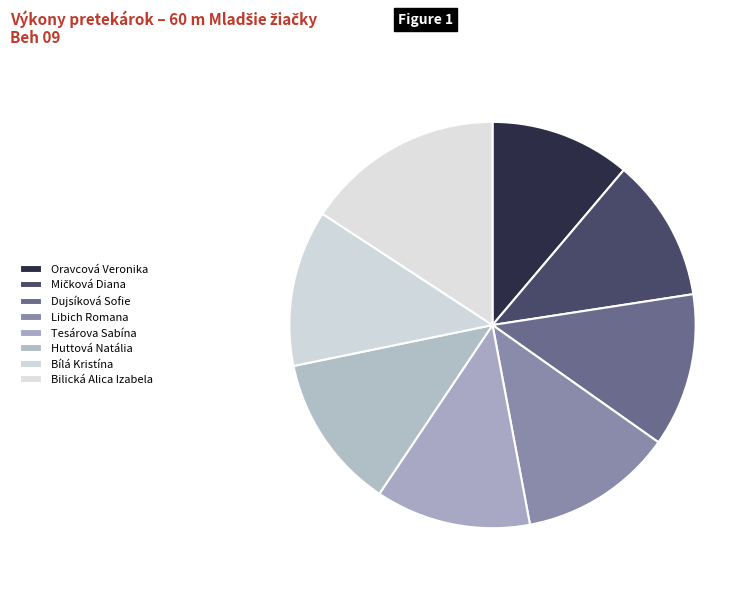

Count the number of slices in the pie.

8